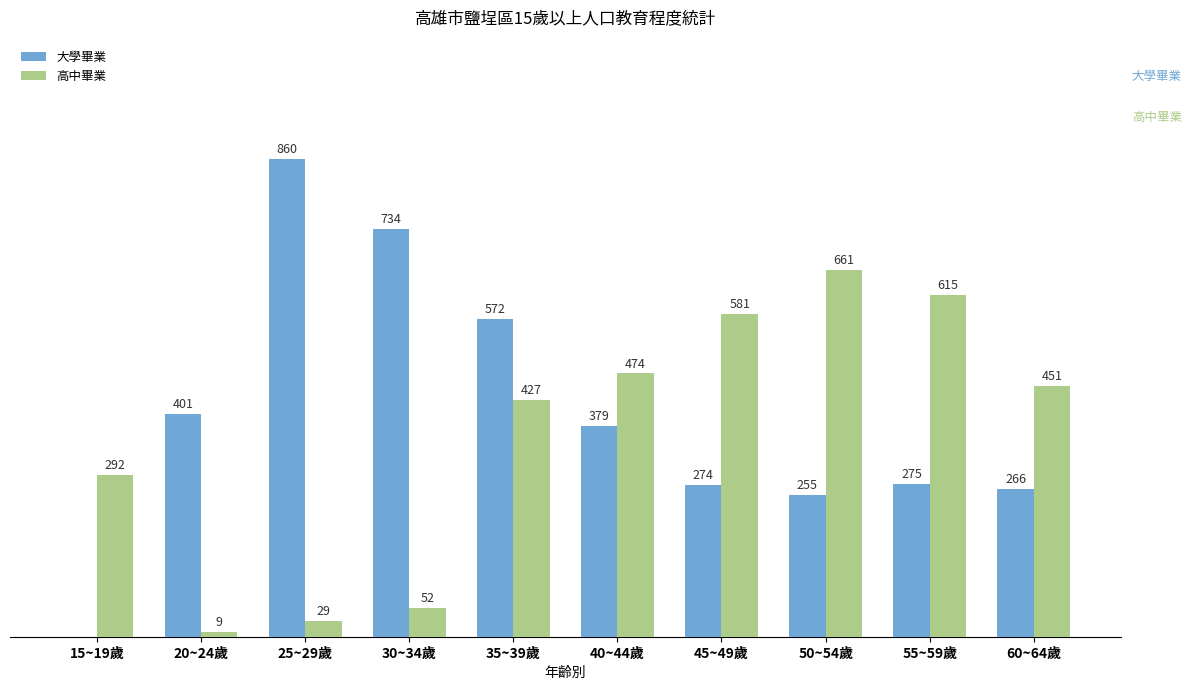

Are the bars horizontal?

No